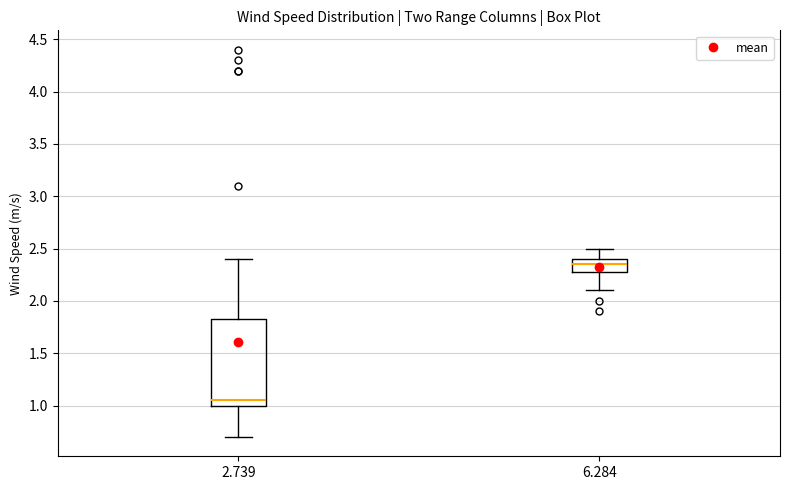

Reading left to right, read every box against the y-axis: the position of its median line, the range the box covers, and the ends of its whiskers. The values are not printed on the chart, so give them approximately, as read against the axis.

2.739: median 1.05, box 1.00 to 1.85, whiskers 0.70 to 2.40
6.284: median 2.35, box 2.30 to 2.40, whiskers 2.10 to 2.50